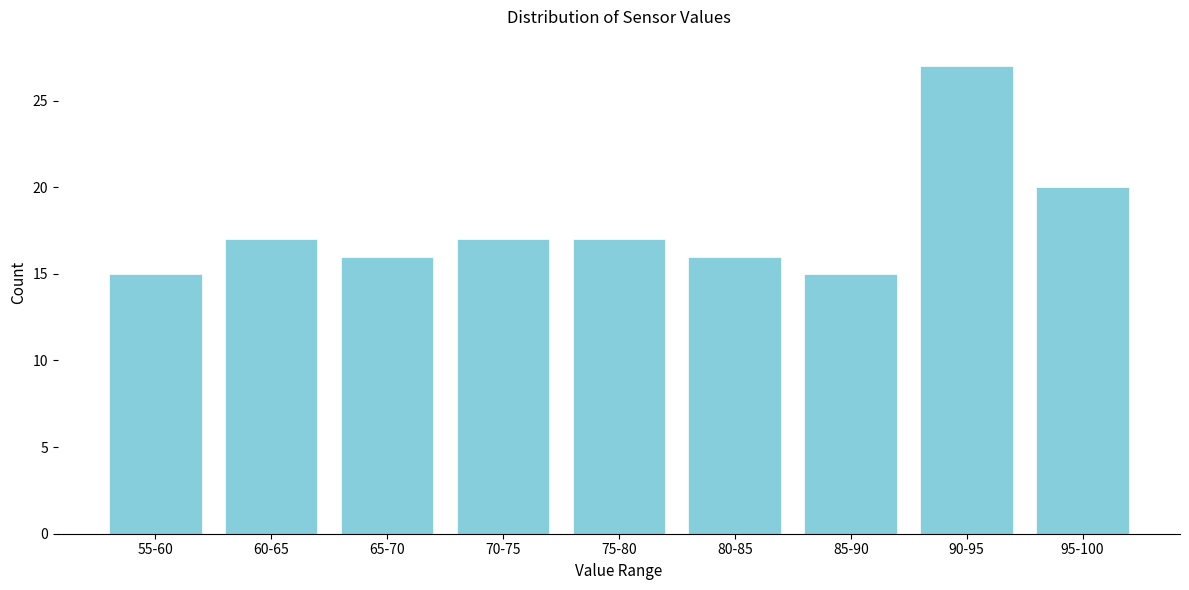

Reading right to left, list all the values displayed in this chart.

95-100=20	90-95=27	85-90=15	80-85=16	75-80=17	70-75=17	65-70=16	60-65=17	55-60=15